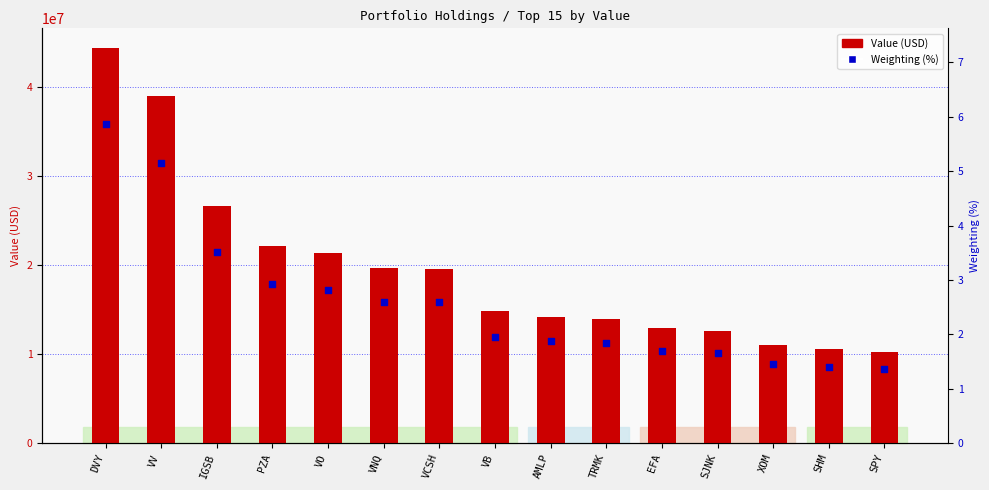

Which series reaches the minimum Y coordinate?

Weighting (%)